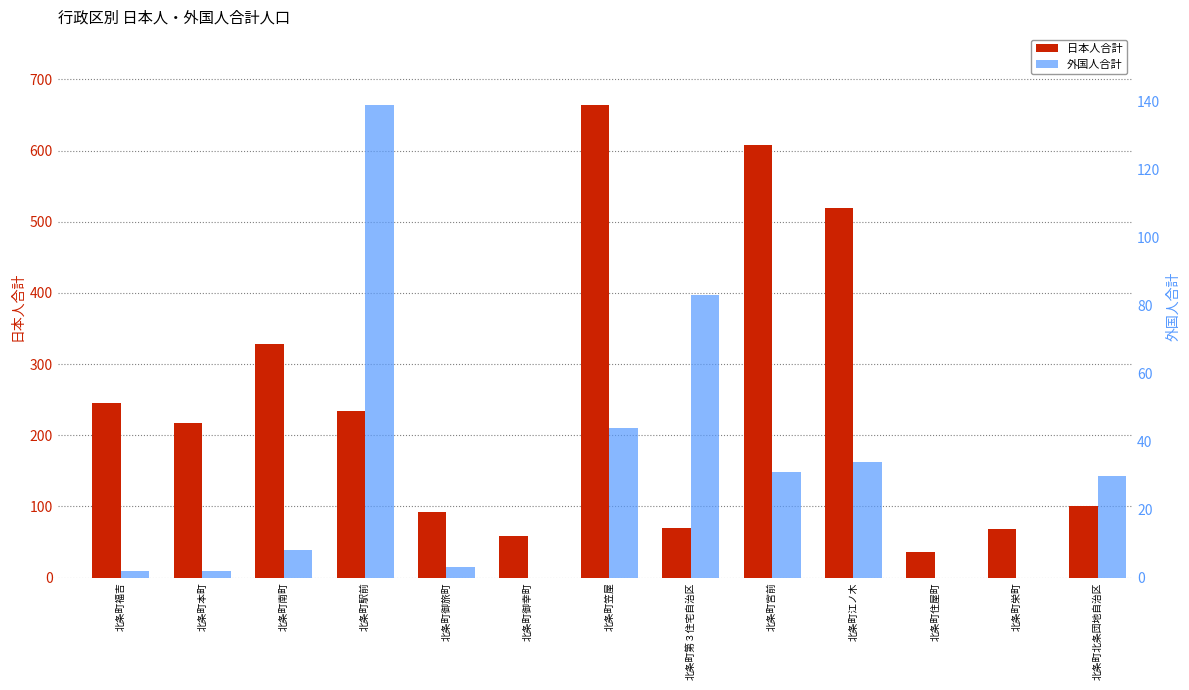

Reading left to right, extract all data points from this chart.

日本人合計: 245	217	328	234	92	58	664	70	608	519	36	69	101
外国人合計: 2	2	8	139	3	0	44	83	31	34	0	0	30